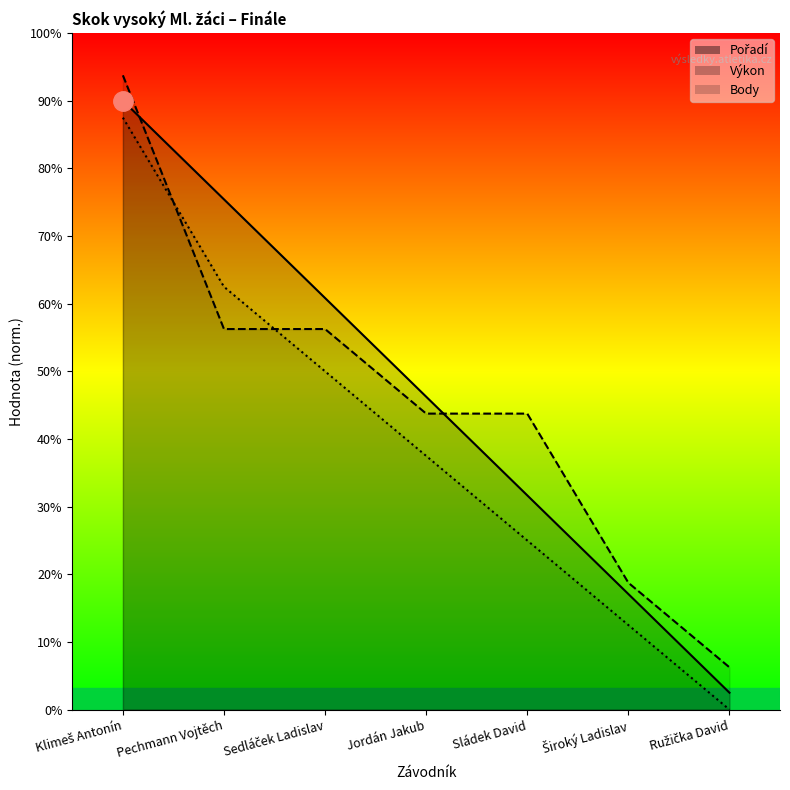

What is the sum of the Body values at Pechmann Vojtěch and Široký Ladislav?

6.0